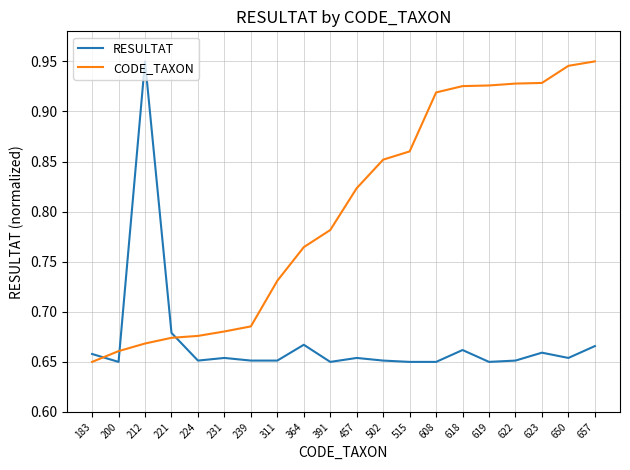

Count the RESULTAT values in the range 0 to 1.

20